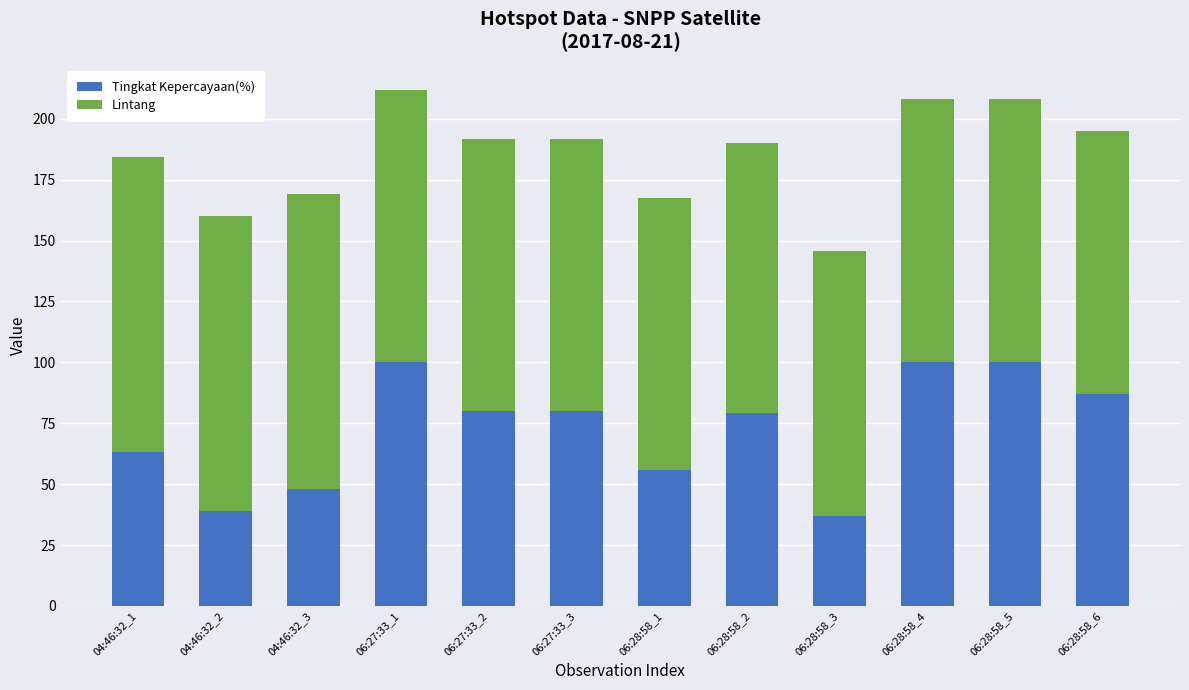

What is the total value across all series at 06:28:58_6?

195.2